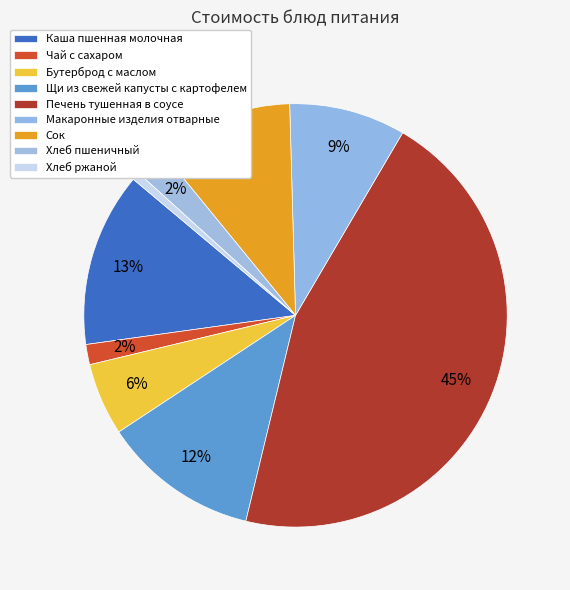

Which category has the biggest portion of the pie?

Печень тушенная в соусе